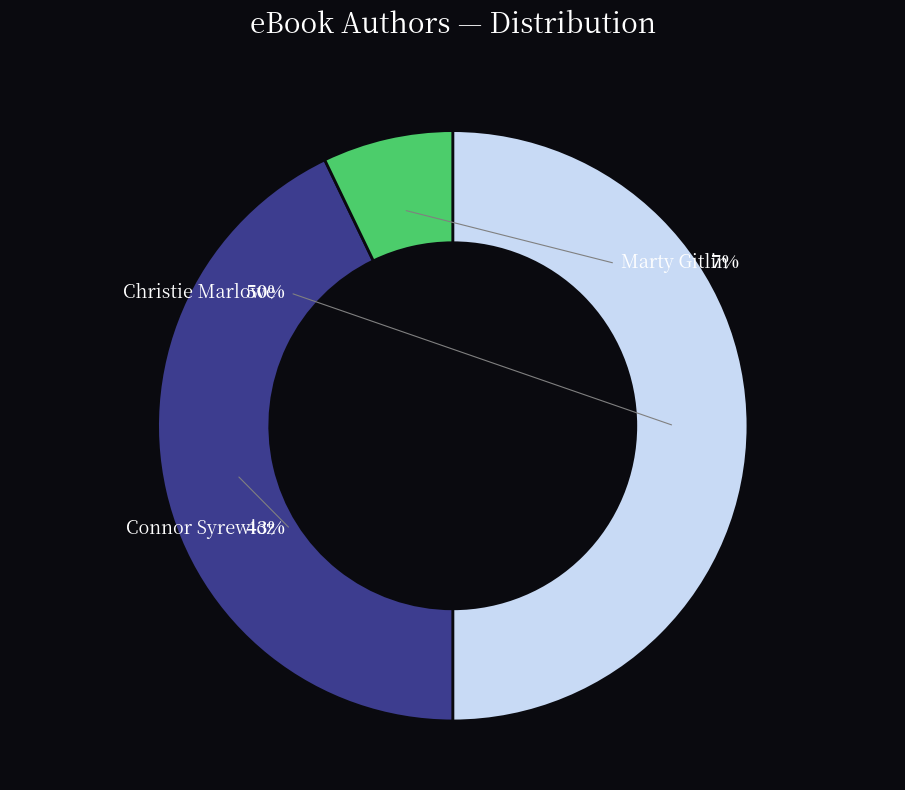

Does Christie Marlowe represent more than half of the total?

No